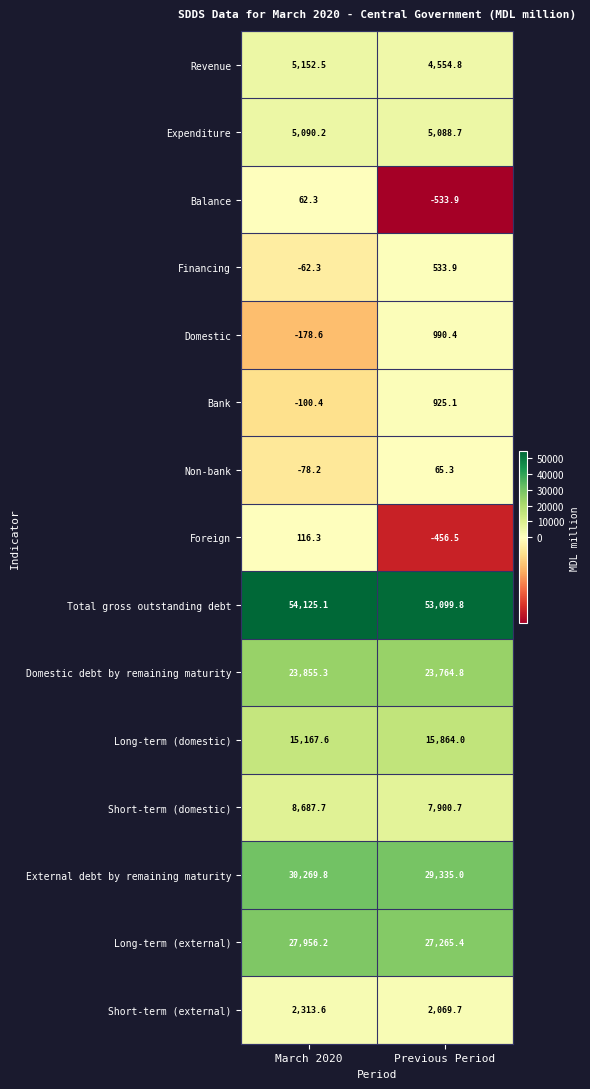

Reading left to right, list all the values displayed in this chart.

Revenue: March 2020=5152.5	Previous Period=4554.8
Expenditure: March 2020=5090.2	Previous Period=5088.7
Balance: March 2020=62.3	Previous Period=-533.9
Financing: March 2020=-62.3	Previous Period=533.9
Domestic: March 2020=-178.6	Previous Period=990.4
Bank: March 2020=-100.4	Previous Period=925.1
Non-bank: March 2020=-78.2	Previous Period=65.3
Foreign: March 2020=116.3	Previous Period=-456.5
Total gross outstanding debt: March 2020=54125.1	Previous Period=53099.8
Domestic debt by remaining maturity: March 2020=23855.3	Previous Period=23764.8
Long-term (domestic): March 2020=15167.6	Previous Period=15864.0
Short-term (domestic): March 2020=8687.7	Previous Period=7900.7
External debt by remaining maturity: March 2020=30269.8	Previous Period=29335.0
Long-term (external): March 2020=27956.2	Previous Period=27265.4
Short-term (external): March 2020=2313.6	Previous Period=2069.7